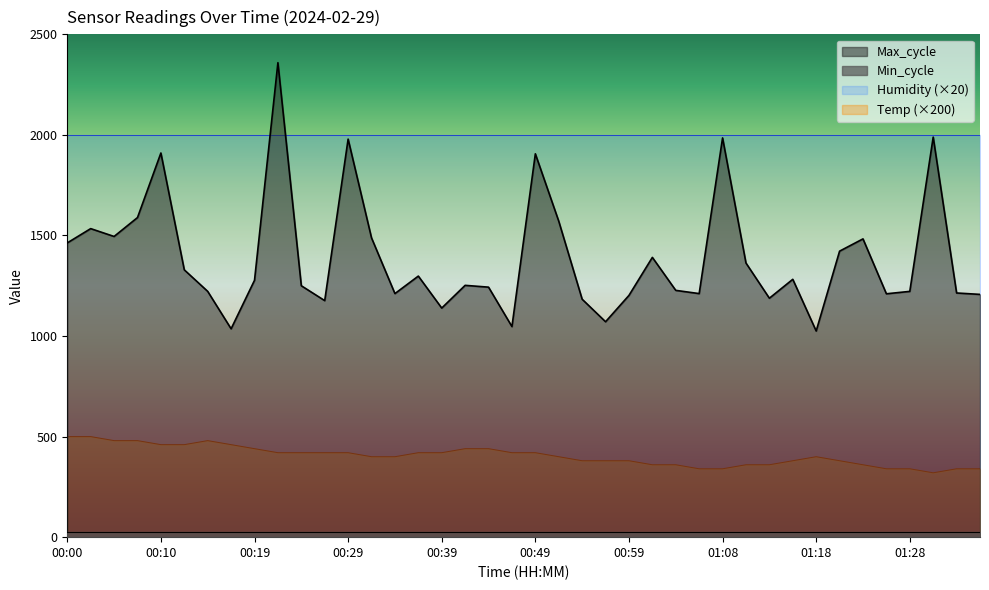

The chart shows a value of 420.0 at 00:22. True or false?

True